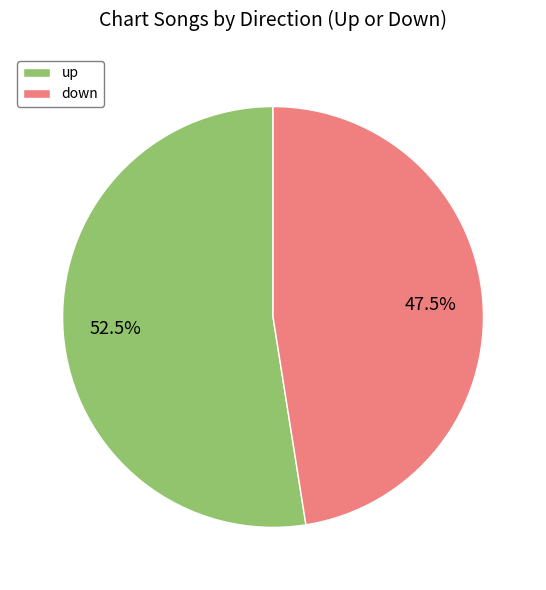

To the nearest percent, what is the combined percentage of down and up?

100%